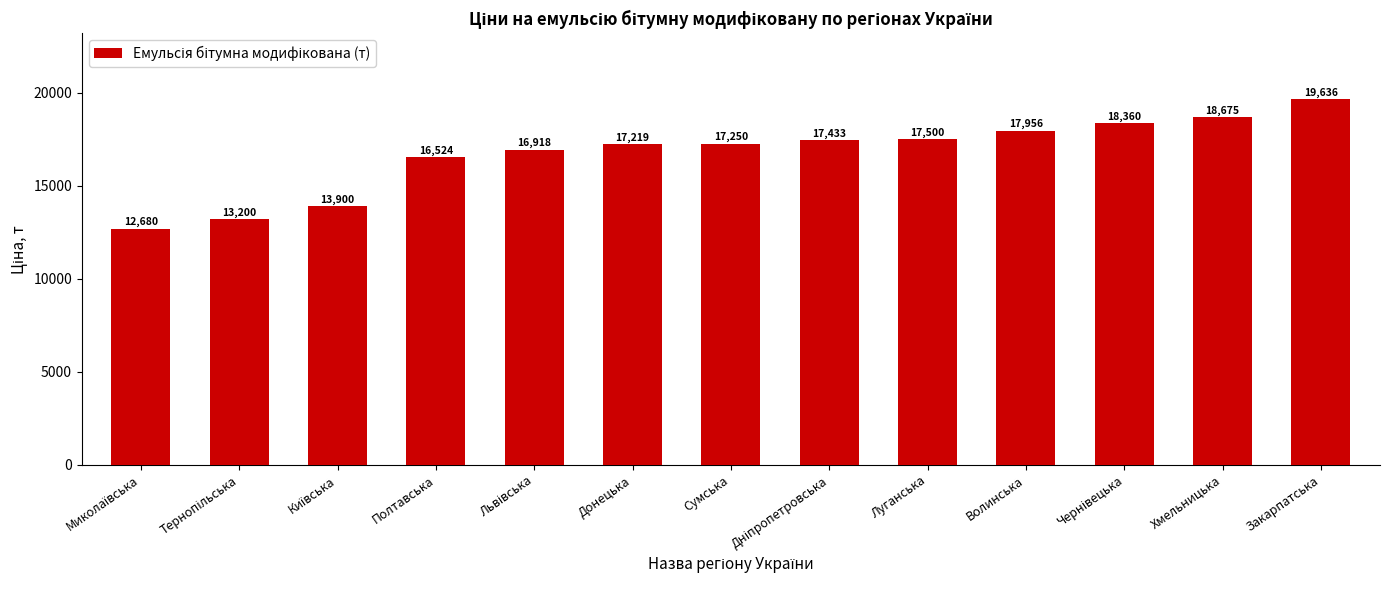

What is the maximum value shown in the chart?

19636.4